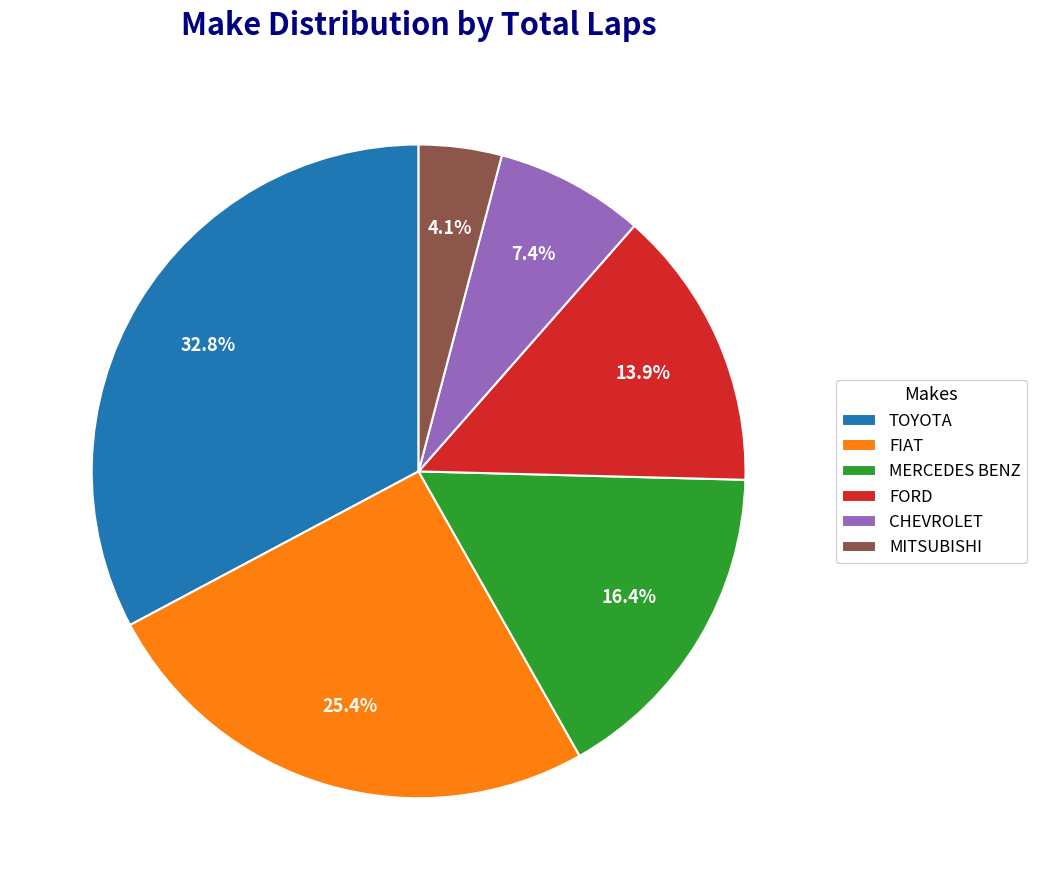

Which category has the smallest portion of the pie?

MITSUBISHI